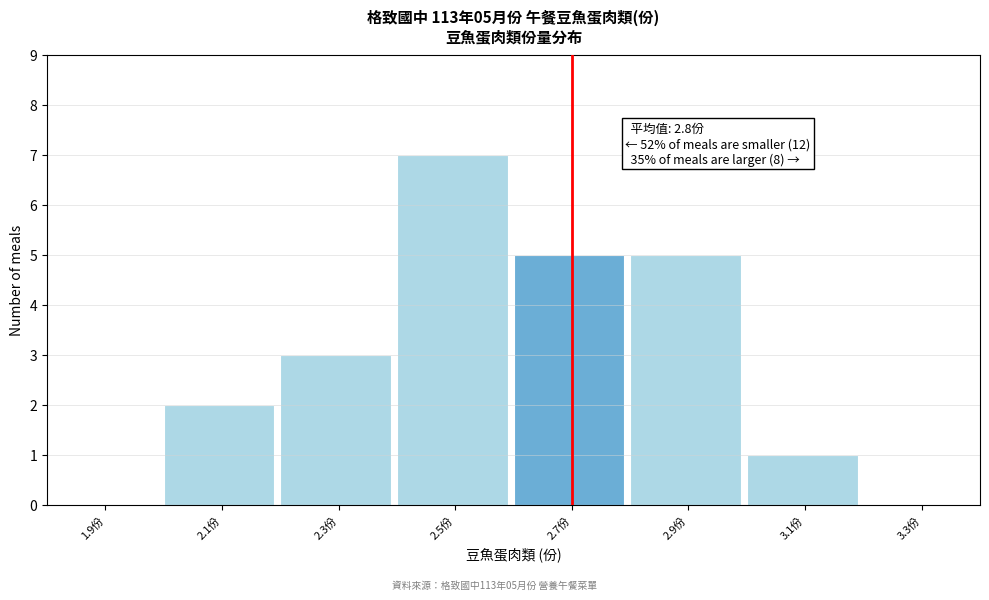

Reading left to right, extract all data points from this chart.

1.9份=0	2.1份=2	2.3份=3	2.5份=7	2.7份=5	2.9份=5	3.1份=1	3.3份=0